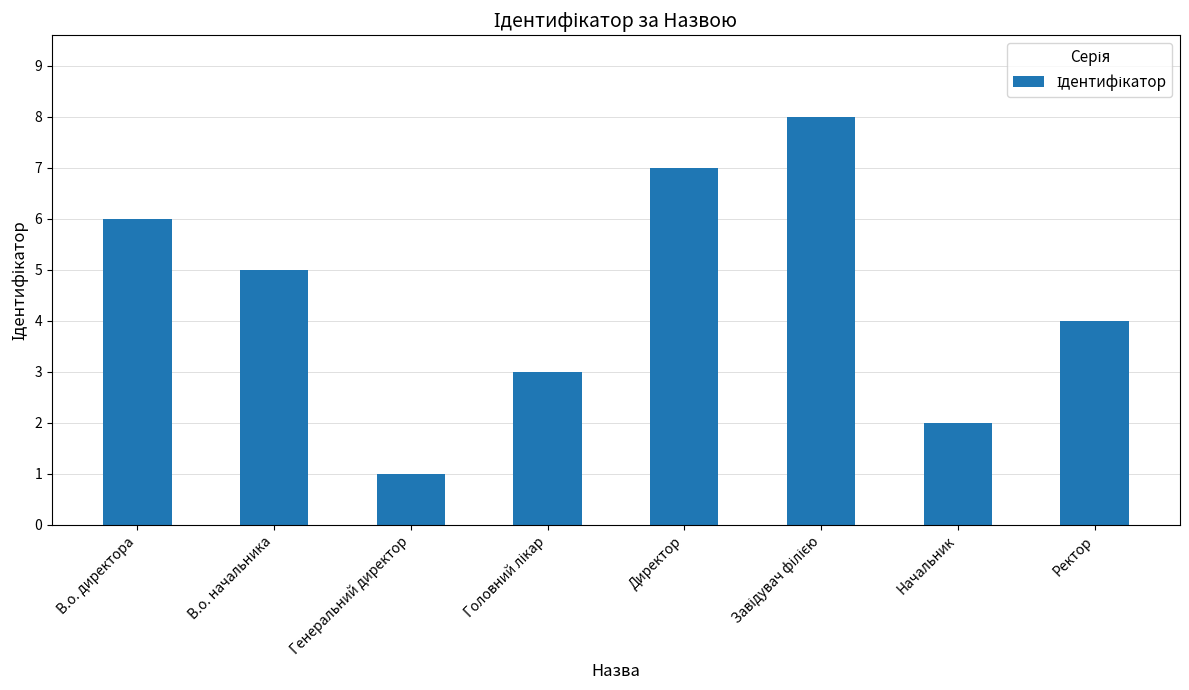

What is the ratio of the value at В.о. директора to the value at Начальник?

3.0